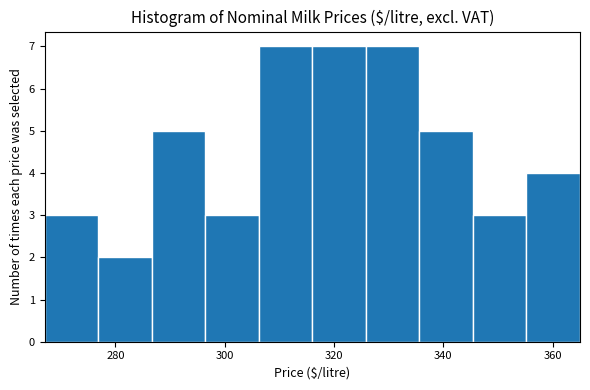

Reading left to right, list every bar in this chart as the range it spans on the x-axis followed by its height. Neither the bar edges nor the heights are printed on the chart, so give them approximately, as read against the axes.

268 to 276: 3
276 to 286: 2
286 to 296: 5
296 to 306: 3
306 to 316: 7
316 to 326: 7
326 to 336: 7
336 to 346: 5
346 to 356: 3
356 to 366: 4